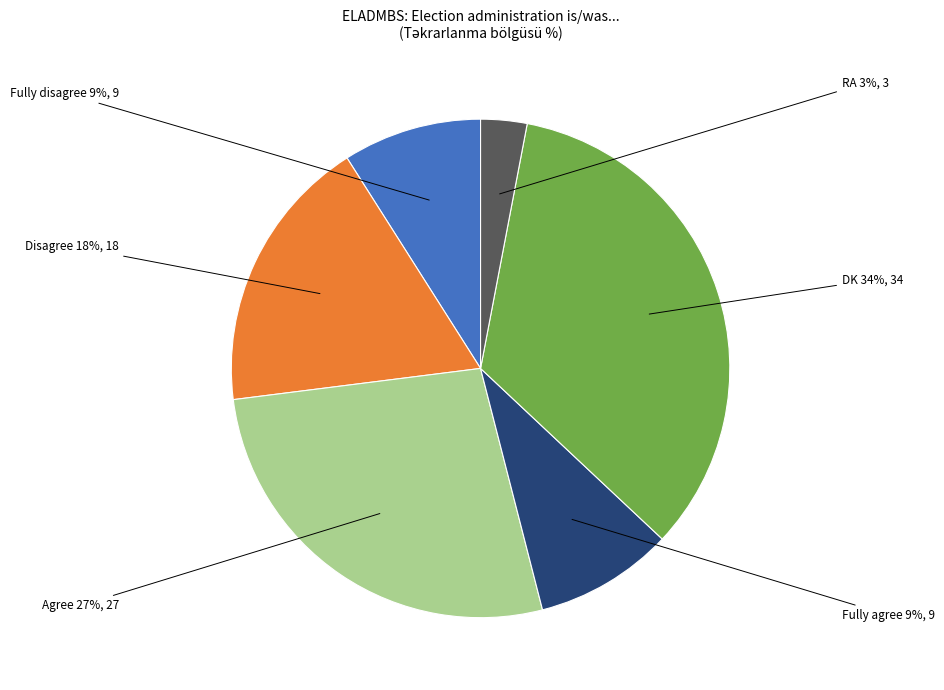

Is there a majority slice in this chart?

No